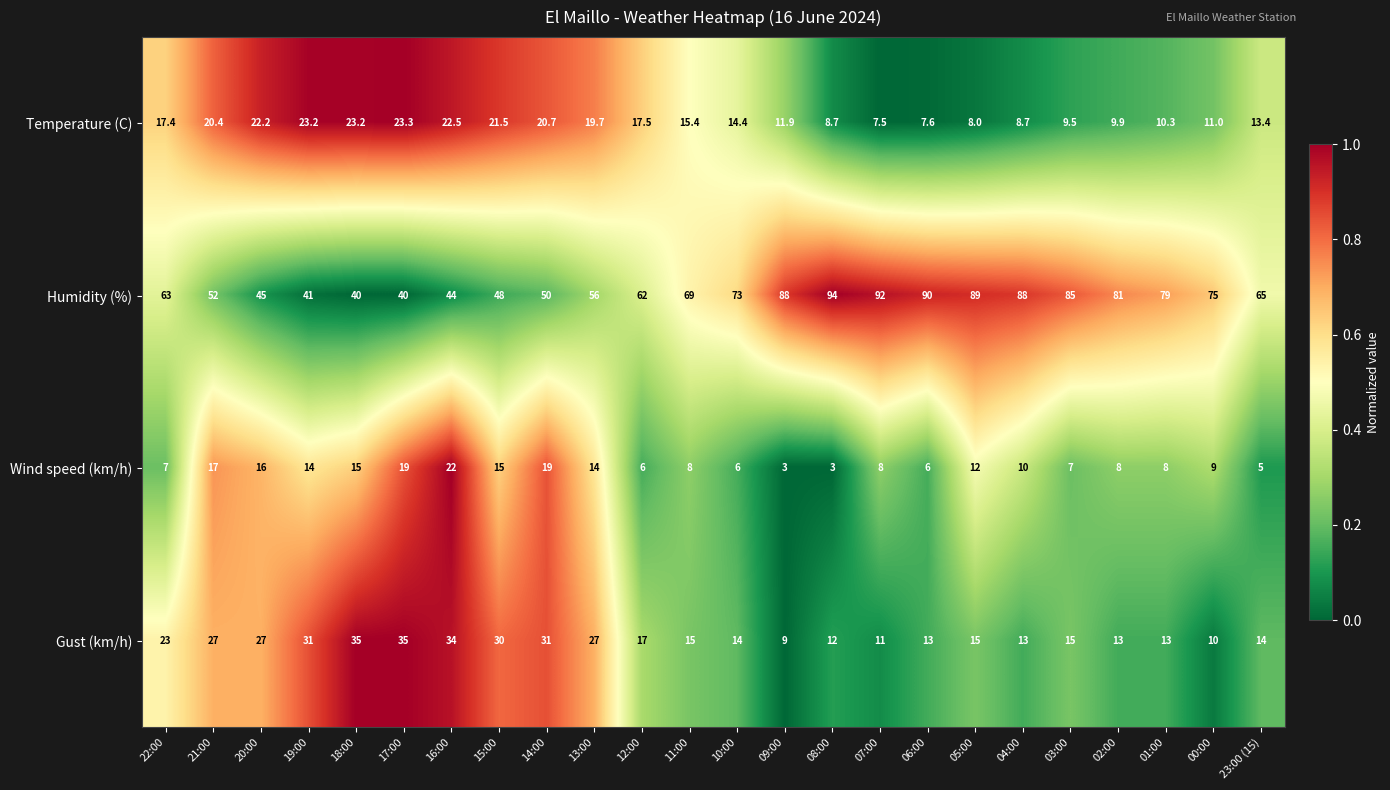

Where does the Temperature (C) series first go above 15?

22:00